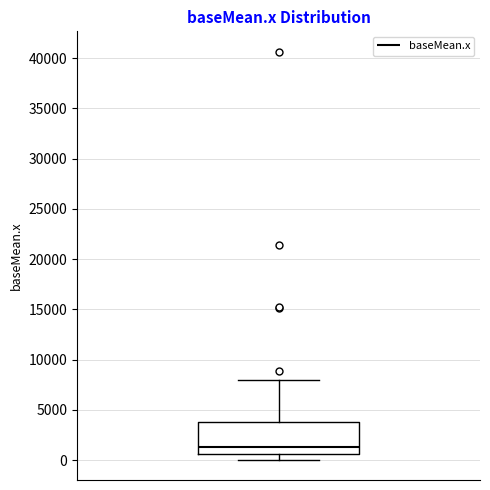

Read this box plot against the y-axis: the position of the median line, the range covered by the box, and the ends of both whiskers. The values are not printed on the chart, so give them approximately, as read against the axis.

median 1500, box 500 to 3500, whiskers 0 to 8000